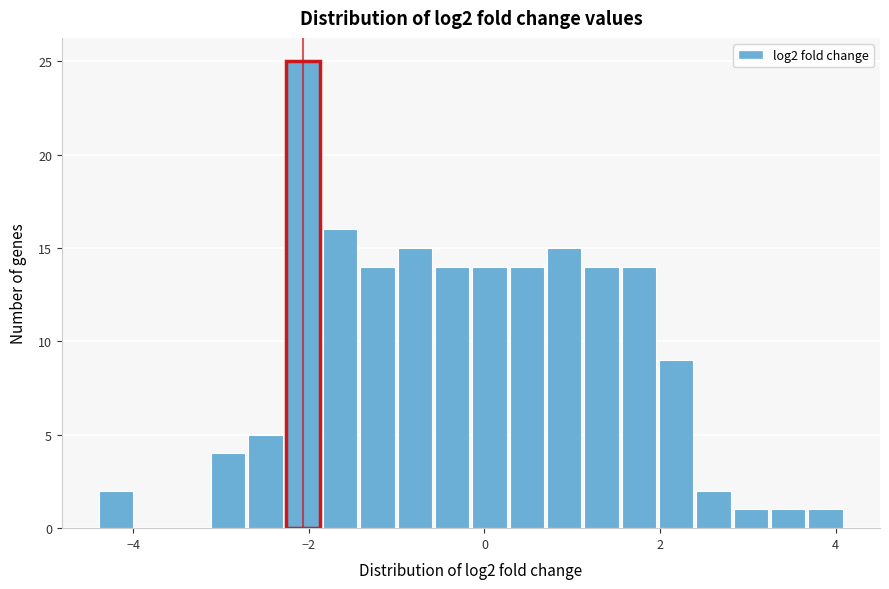

Around what value on the x-axis is the tallest bar? Give the approximate position of its centre, as read against the axis.

-2.0